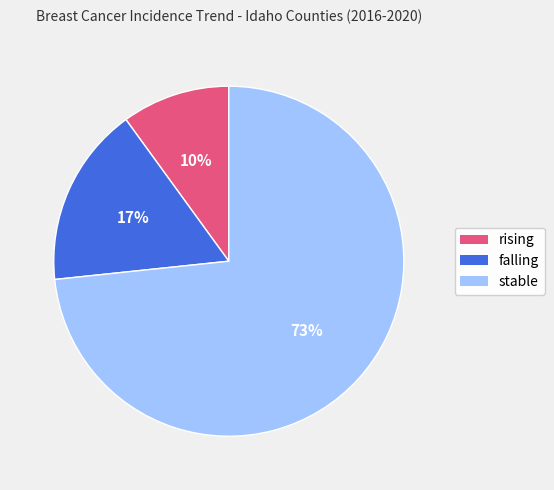

Which slice is the largest?

stable